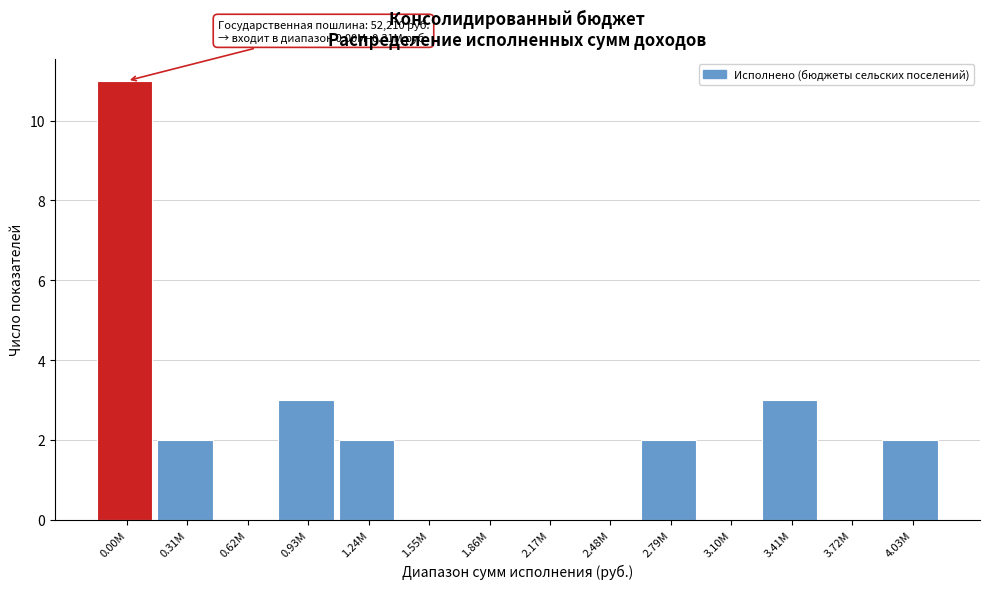

Reading left to right, list all the values displayed in this chart.

0.00M=11	0.31M=2	0.62M=0	0.93M=3	1.24M=2	1.55M=0	1.86M=0	2.17M=0	2.48M=0	2.79M=2	3.10M=0	3.41M=3	3.72M=0	4.03M=2